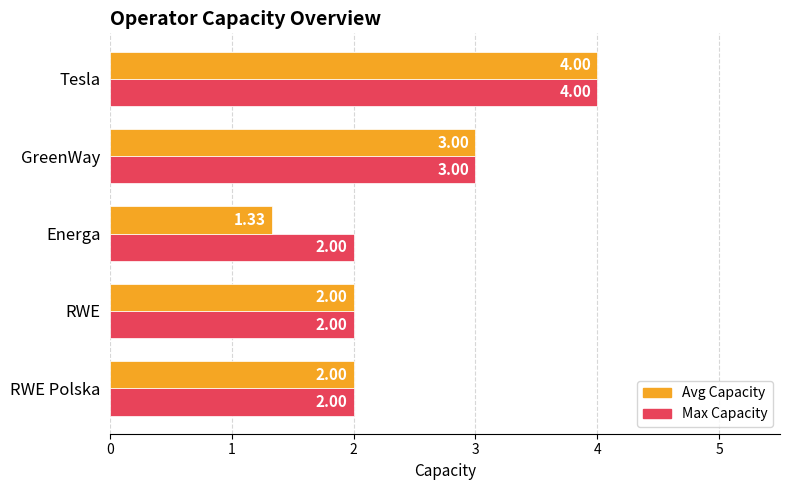

What is the sum of all Max Capacity values?

13.0